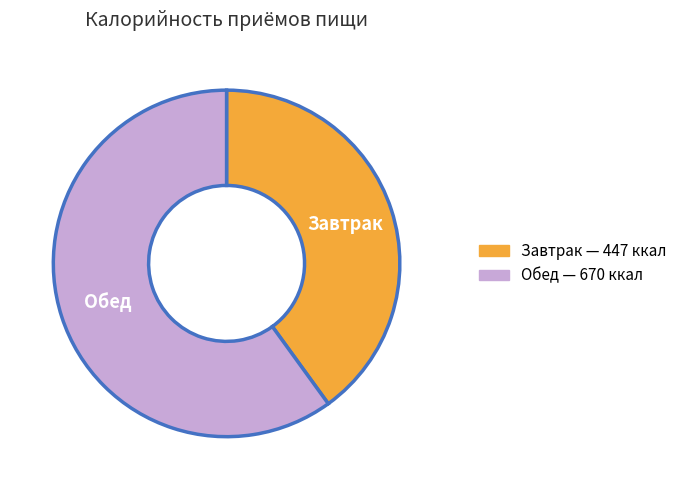

Approximately how many times larger is the value at Завтрак compared to Обед?

0.7